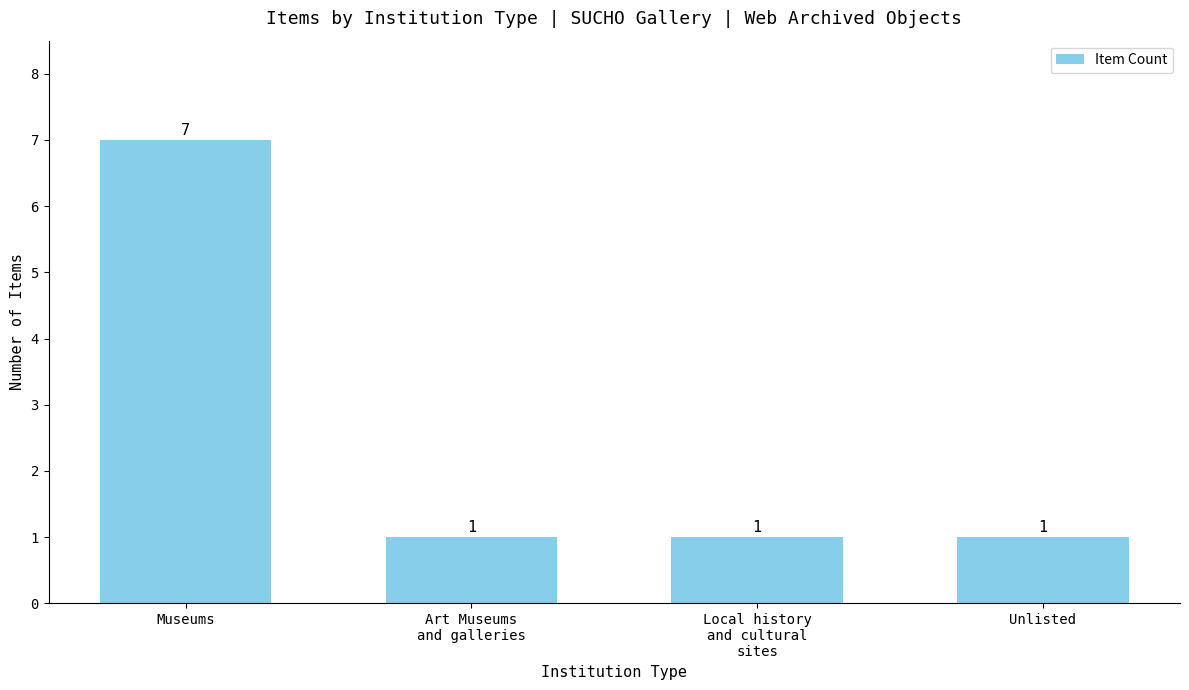

What position from the left is Museums?

1